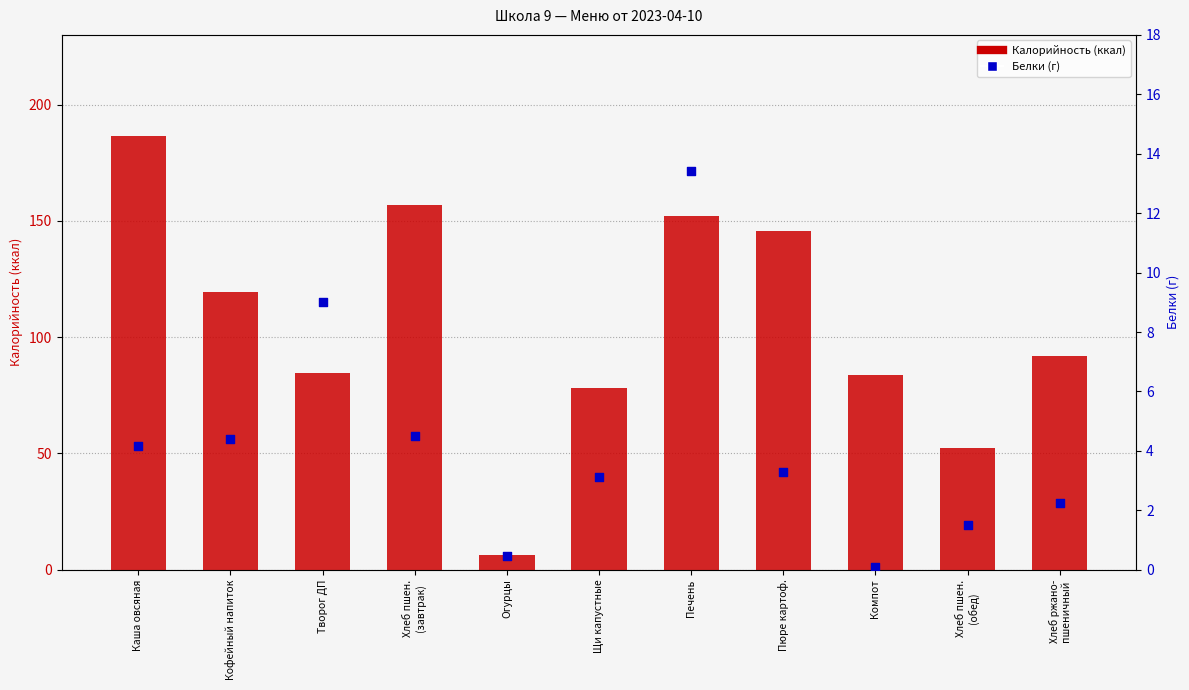

At which category is the sum across all series the highest?

Каша овсяная